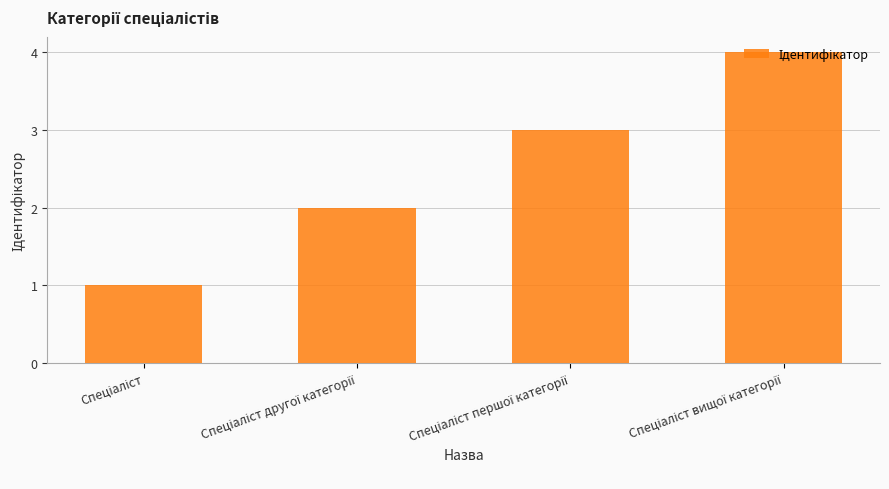

What is the greatest value displayed?

4